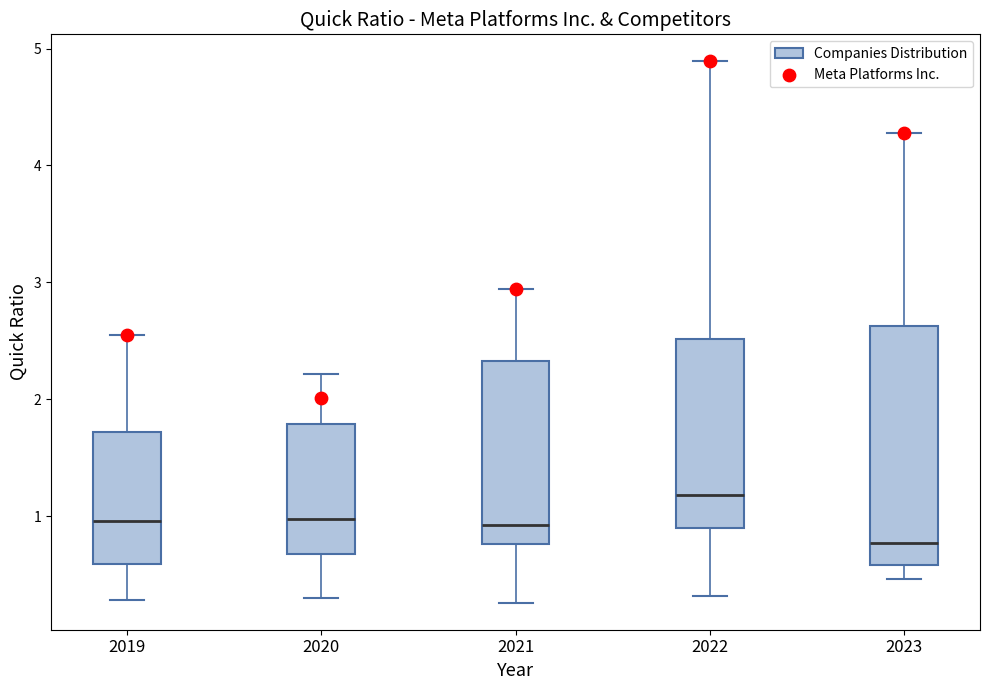

Reading left to right, read every box against the y-axis: the position of its median line, the range the box covers, and the ends of its whiskers. The values are not printed on the chart, so give them approximately, as read against the axis.

2019: median 1.0, box 0.6 to 1.7, whiskers 0.3 to 2.6
2020: median 1.0, box 0.7 to 1.8, whiskers 0.3 to 2.2
2021: median 0.9, box 0.8 to 2.3, whiskers 0.3 to 2.9
2022: median 1.2, box 0.9 to 2.5, whiskers 0.3 to 4.9
2023: median 0.8, box 0.6 to 2.6, whiskers 0.5 to 4.3